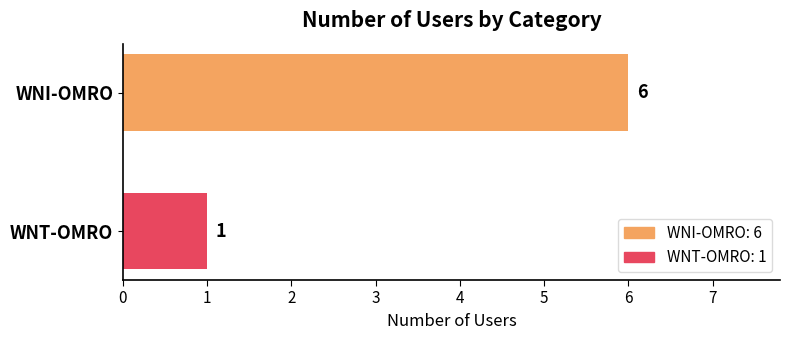

What is the difference between the maximum and minimum values?

5